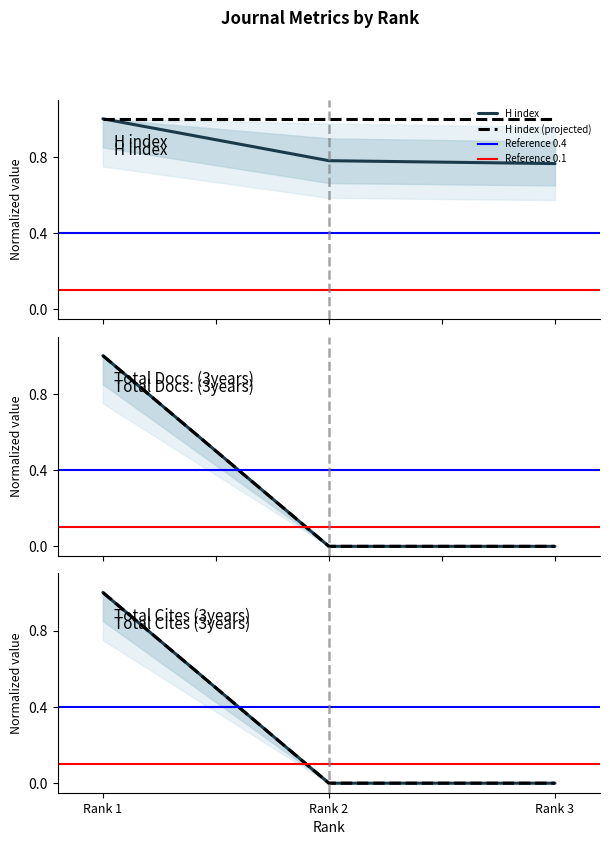

What is the minimum value for H index (projected)?

1.0